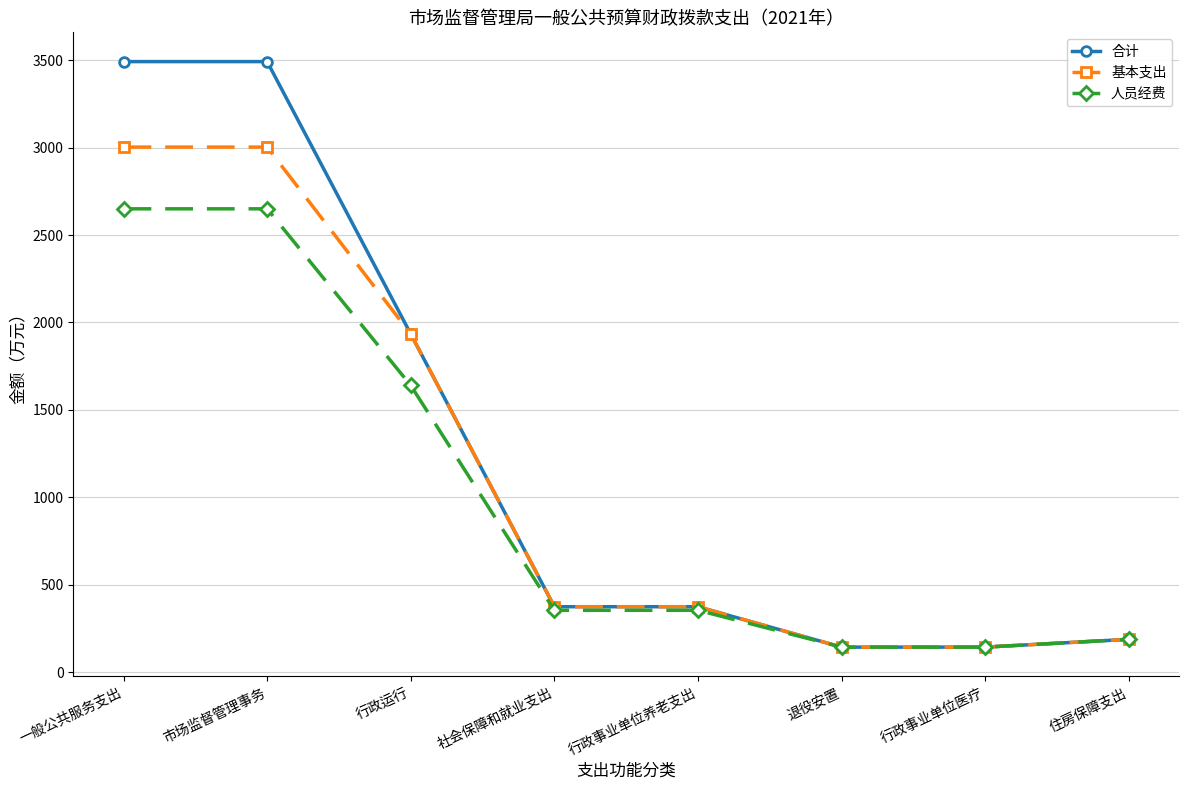

What is the sum of the 合计 values at 一般公共服务支出 and 市场监督管理事务?

6984.3